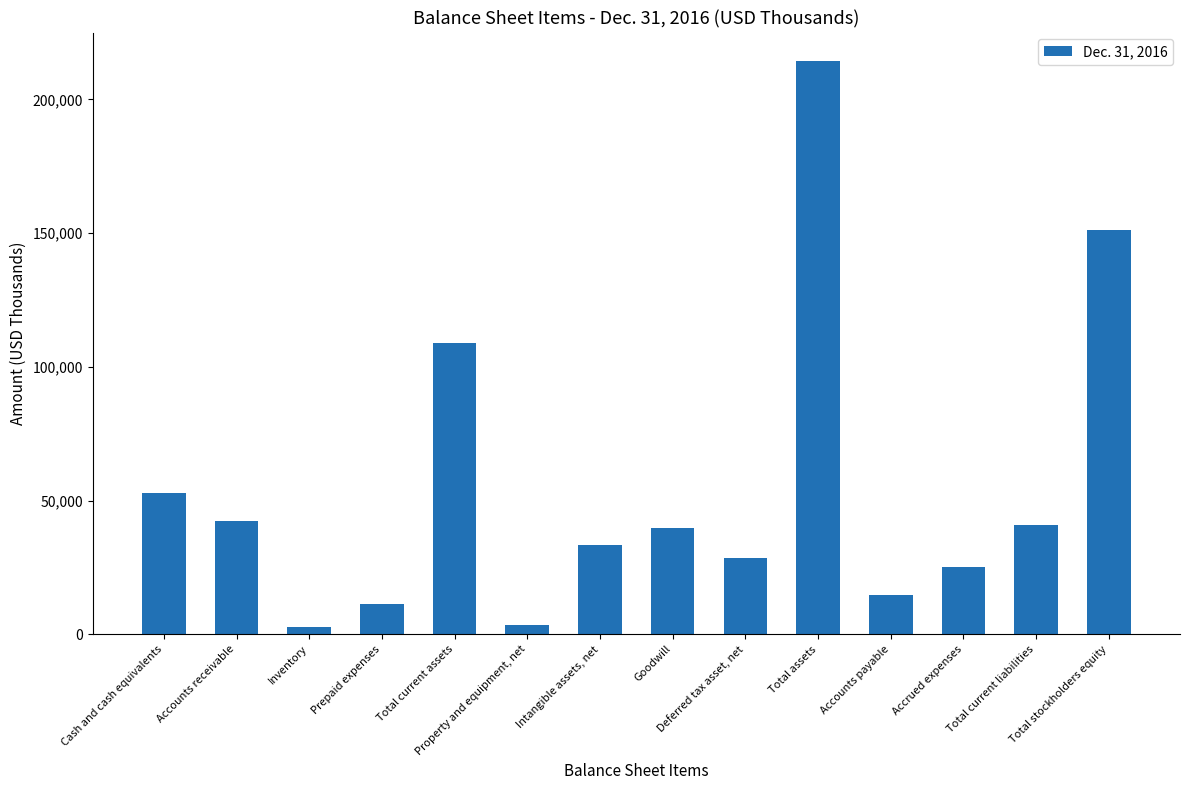

What is the difference between the maximum and minimum values?

211581